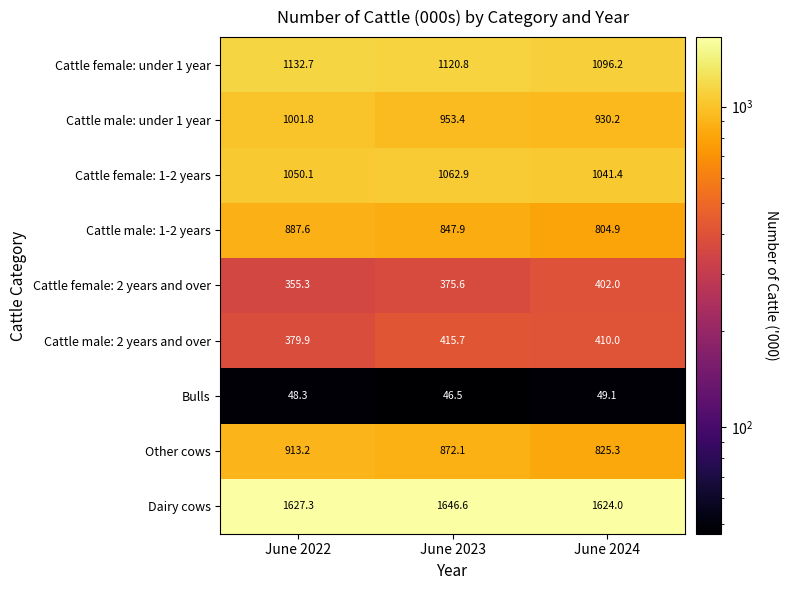

Rank the categories by Cattle male: under 1 year value from highest to lowest.

June 2022, June 2023, June 2024